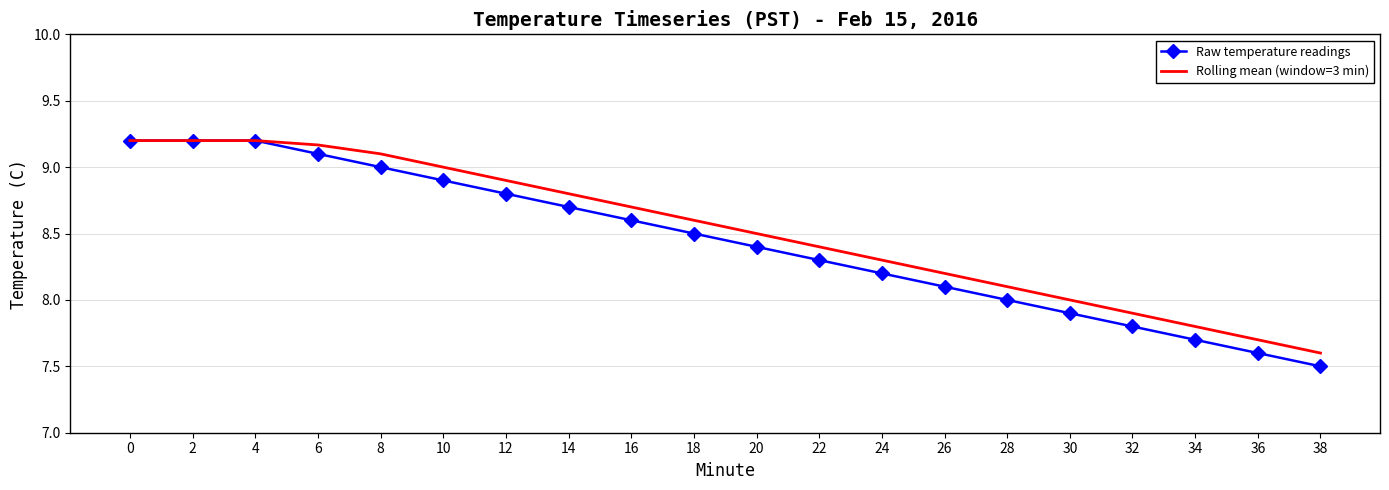

What is the lowest value of the Rolling mean (window=3 min) series?

7.6